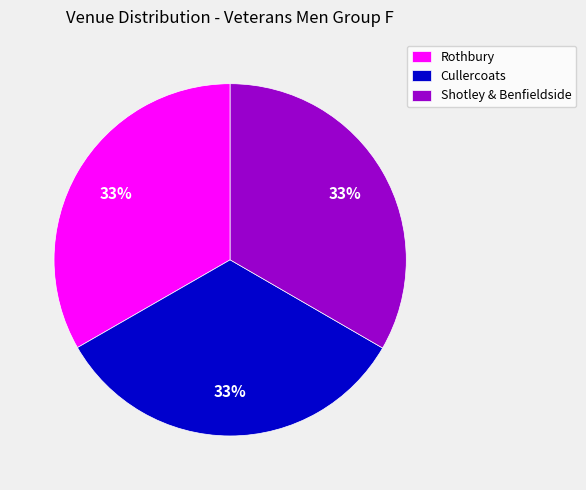

How many segments does this pie chart have?

3